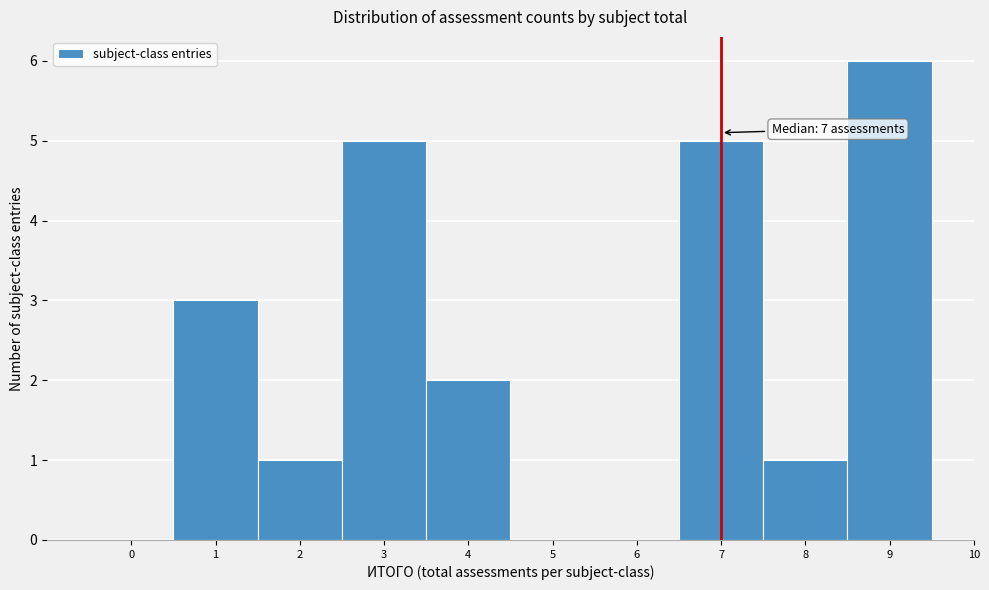

Over which range of the x-axis is the bar tallest?

8.5 to 9.5